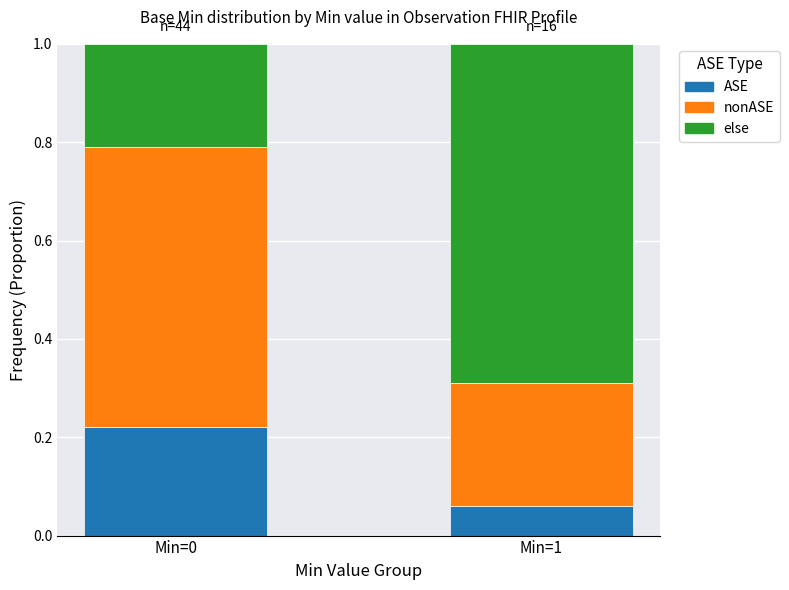

How many data points does each series have?

2